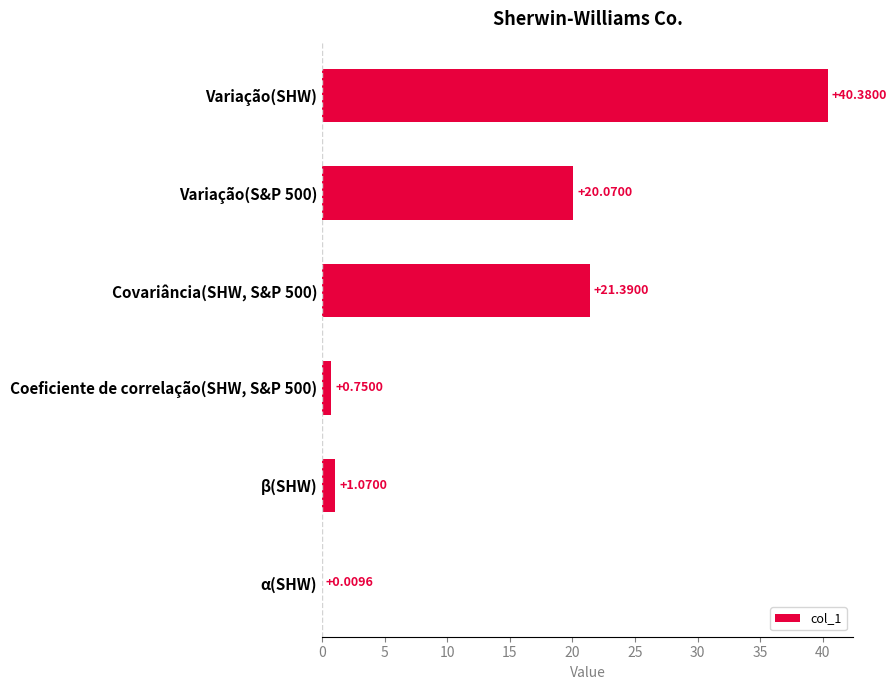

Between Coeficiente de correlação(SHW, S&P 500) and Variação(SHW), which is larger?

Variação(SHW)